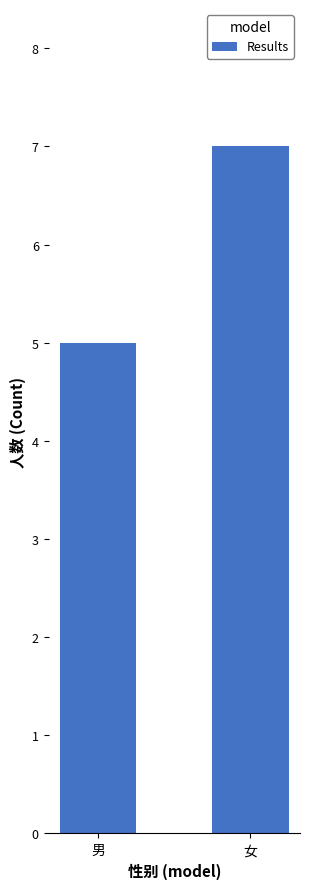

Rank the categories by value from lowest to highest.

男, 女